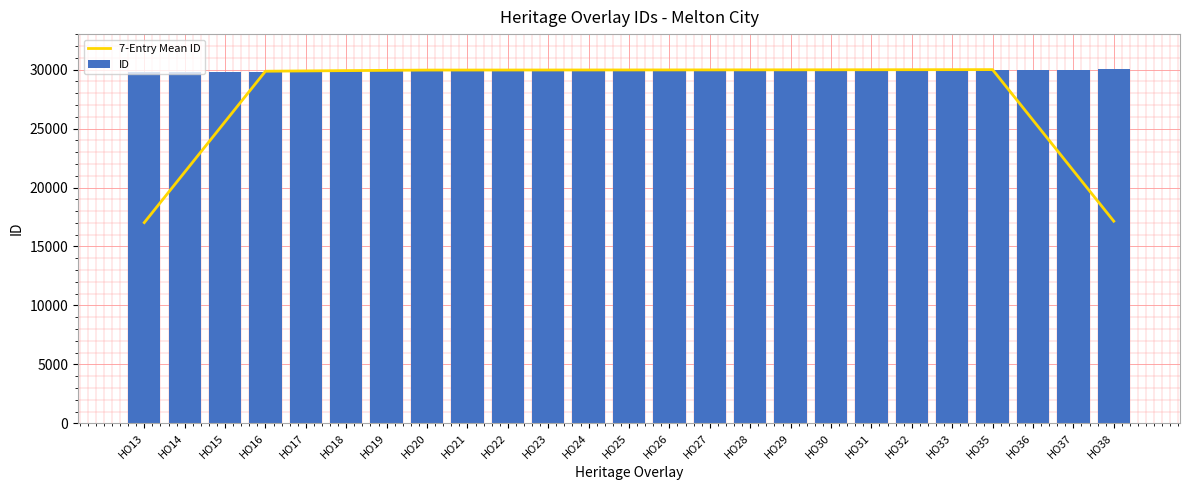

Reading left to right, transcribe all the data shown in this chart.

7-Entry Mean ID: 17026.9	21306.4	25586.4	29866.9	29892.3	29916.7	29940.7	29964.7	29966.9	29969.1	29971.3	29973.1	29975.0	29977.1	29979.6	29982.4	29985.1	29988.1	29991.6	29994.9	29998.3	30002.0	25717.4	21432.4	17146.9
ID: 29788.0	29797.0	29801.0	29802.0	29957.0	29960.0	29963.0	29966.0	29968.0	29969.0	29970.0	29972.0	29976.0	29978.0	29979.0	29981.0	29984.0	29987.0	29992.0	29995.0	29999.0	30003.0	30004.0	30008.0	30013.0